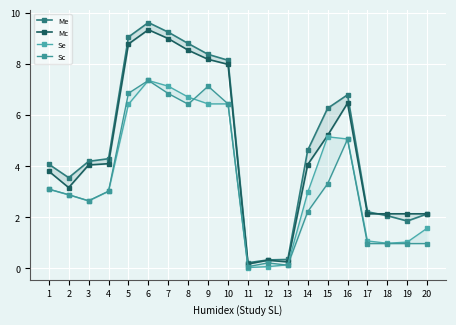

How many data points in Se are above 3?

10